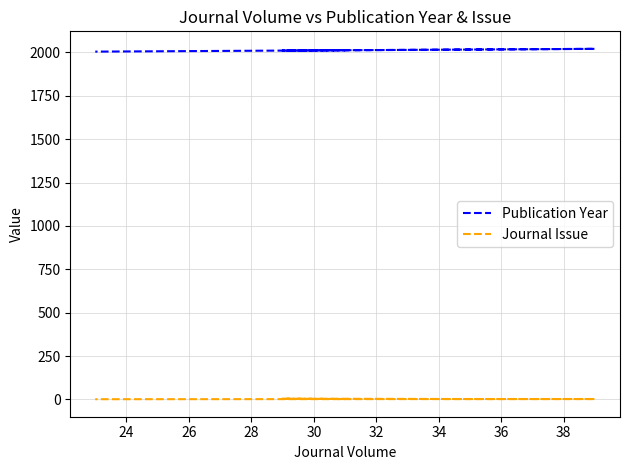

What is the difference between the maximum and minimum values in the Publication Year series?

16